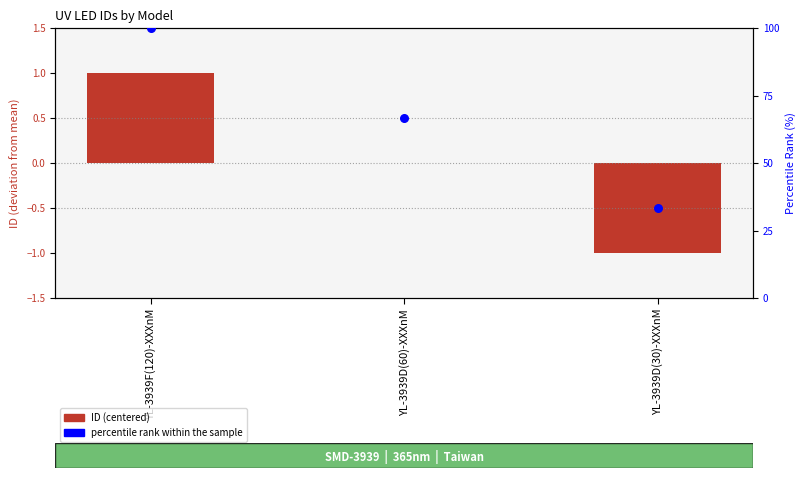

What is the total value across all series at YL-3939D(60)-XXXnM?

66.7